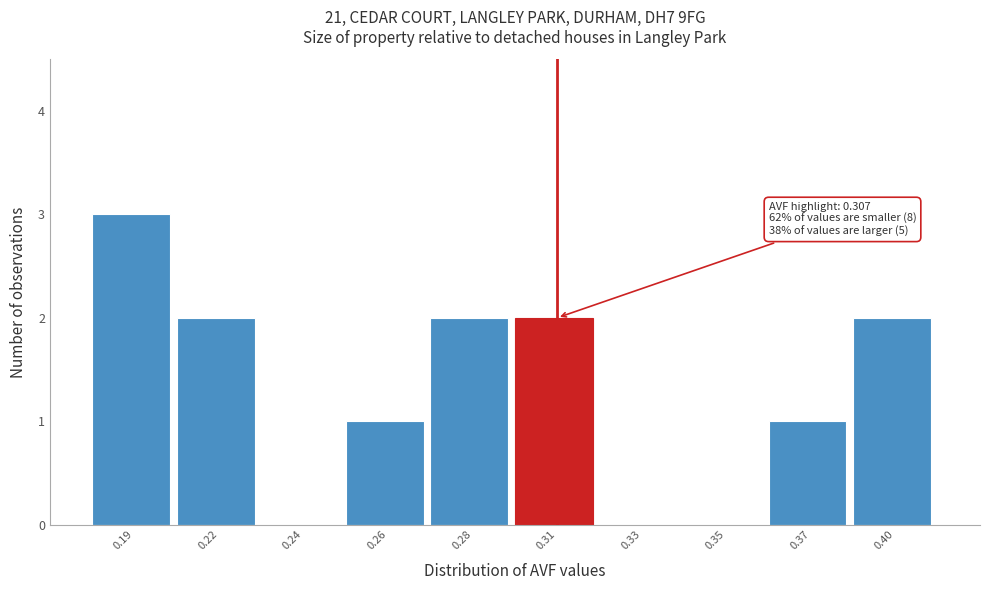

Reading left to right, transcribe all the data shown in this chart.

0.19=3	0.22=2	0.24=0	0.26=1	0.28=2	0.31=2	0.33=0	0.35=0	0.37=1	0.40=2